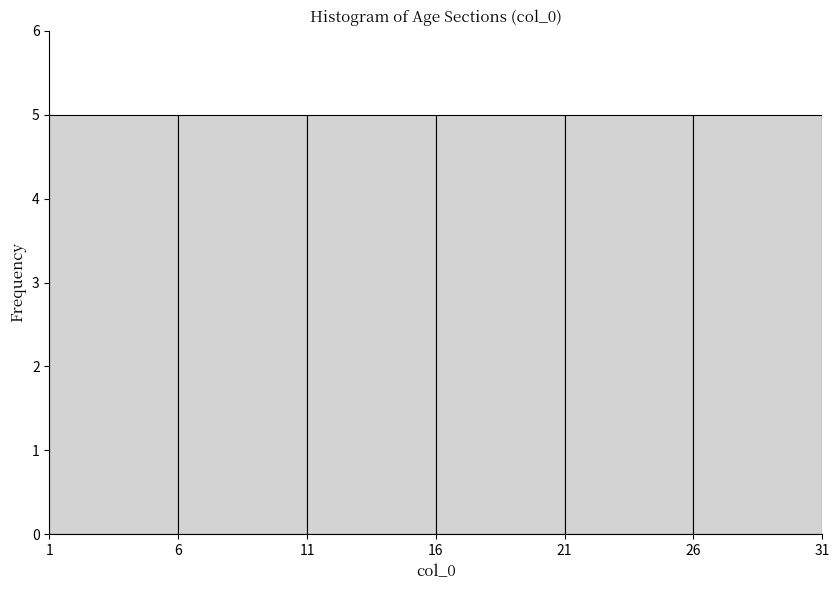

What is the height of the bar covering 1 to 6 on the x-axis? The values are not printed on the chart, so give them approximately, as read against the axis.

5